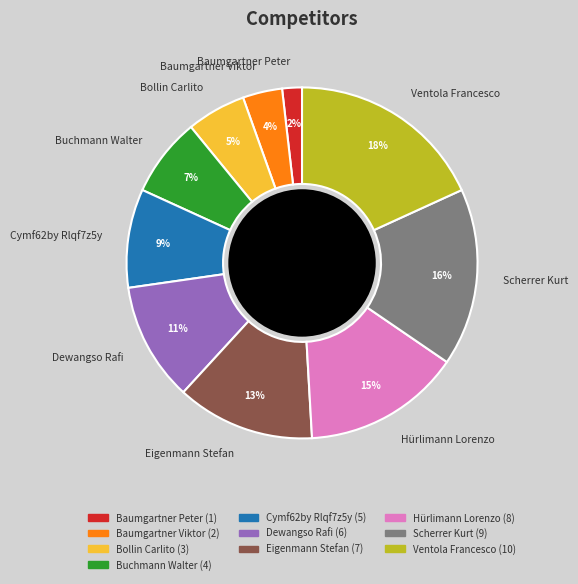

What percentage is the Dewangso Rafi slice, to the nearest percent?

11%